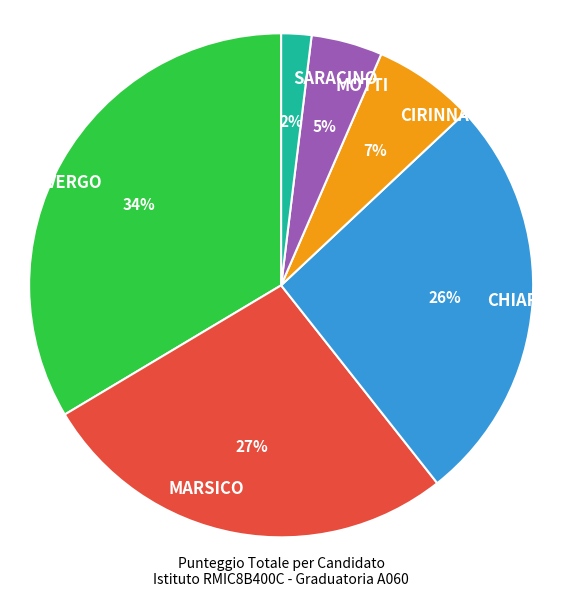

Which has a higher value, CIRINNA' or CHIARETTI?

CHIARETTI